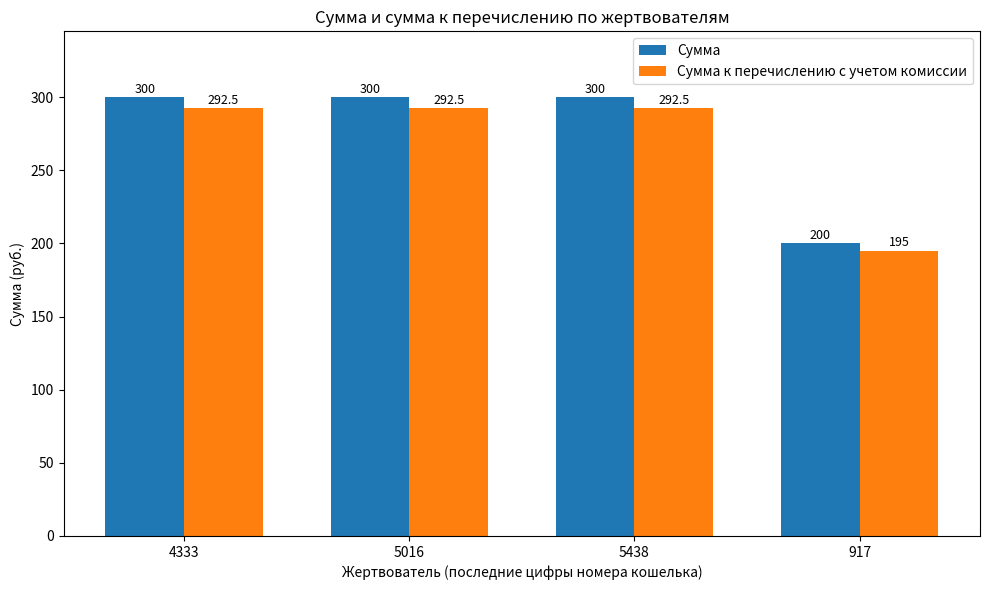

Reading left to right, what are all the values shown in this chart?

Сумма: 300.0	300.0	300.0	200.0
Сумма к перечислению с учетом комиссии: 292.5	292.5	292.5	195.0